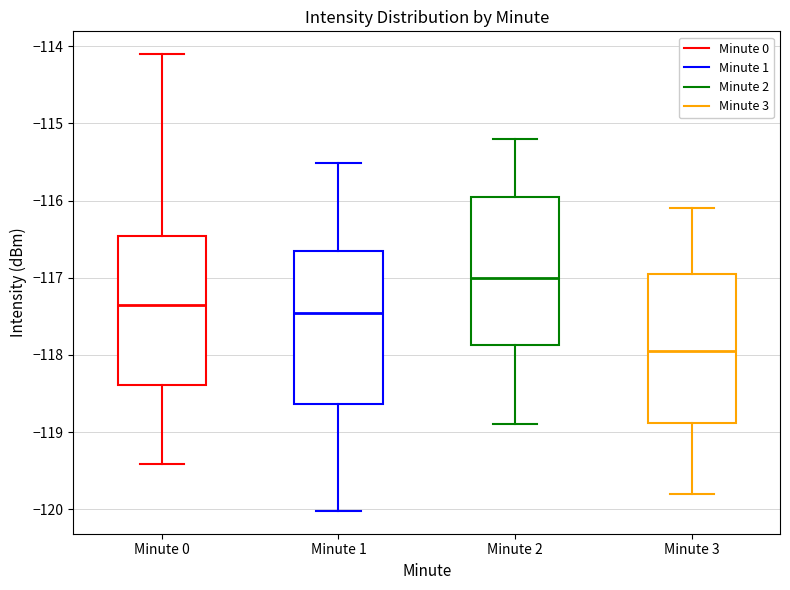

Reading left to right, read every box against the y-axis: the position of its median line, the range the box covers, and the ends of its whiskers. The values are not printed on the chart, so give them approximately, as read against the axis.

Minute 0: median -117.3, box -118.4 to -116.5, whiskers -119.4 to -114.1
Minute 1: median -117.4, box -118.6 to -116.7, whiskers -120.0 to -115.5
Minute 2: median -117.0, box -117.9 to -115.9, whiskers -118.9 to -115.2
Minute 3: median -117.9, box -118.9 to -116.9, whiskers -119.8 to -116.1